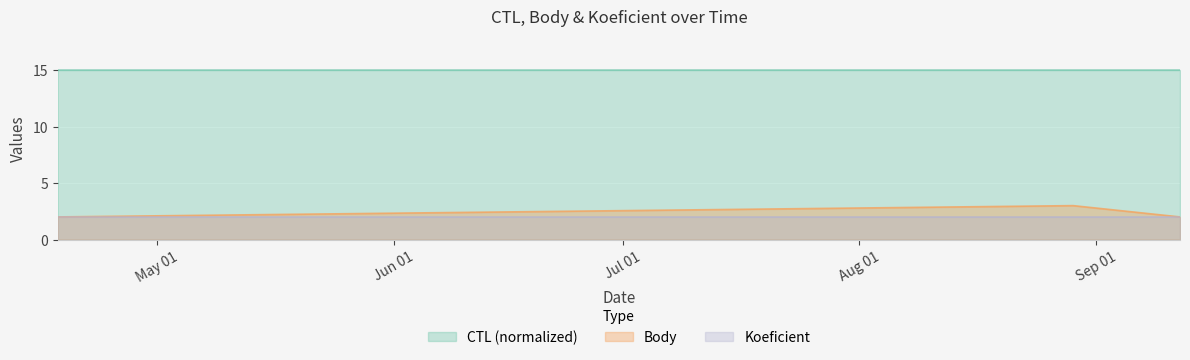

At how many categories does at least one series exceed 5?

3